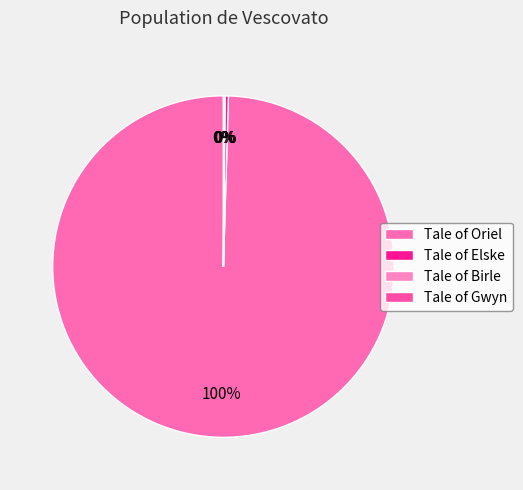

To the nearest percent, what is the combined percentage of Tale of Gwyn and Tale of Oriel?

100%